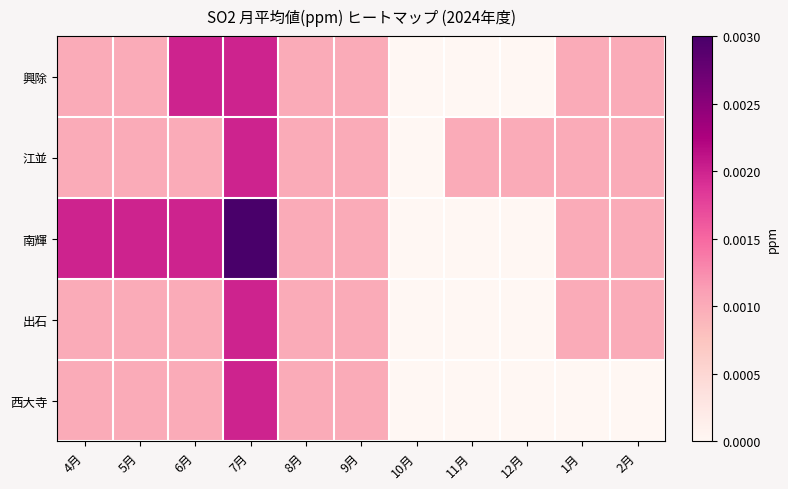

Count the number of data series in this chart.

5